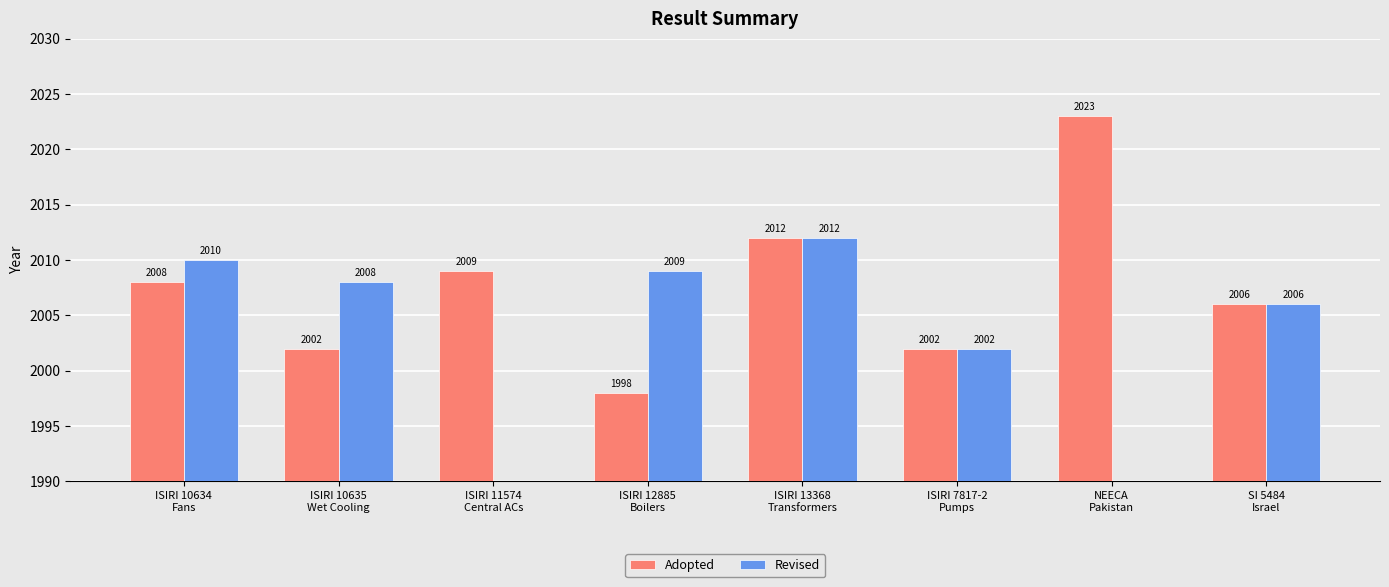

What position from the left is ISIRI 7817-2
Pumps?

6